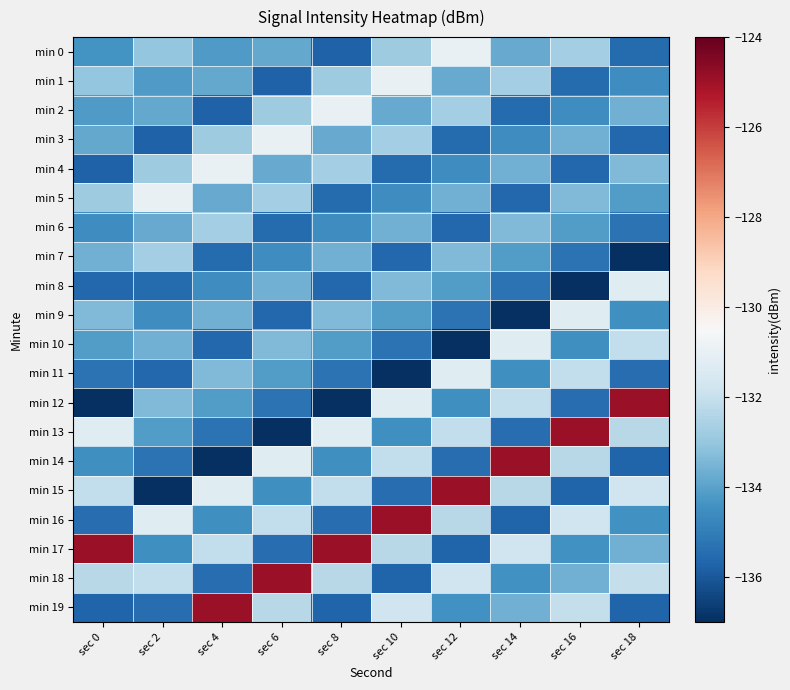

Reading right to left, what are all the values shown in this chart?

min 0: sec 18=-135.5	sec 16=-132.7	sec 14=-133.8	sec 12=-131.0	sec 10=-132.8	sec 8=-135.8	sec 6=-133.8	sec 4=-134.2	sec 2=-133.0	sec 0=-134.4
min 1: sec 18=-134.6	sec 16=-135.5	sec 14=-132.7	sec 12=-133.8	sec 10=-131.0	sec 8=-132.8	sec 6=-135.8	sec 4=-133.8	sec 2=-134.2	sec 0=-133.0
min 2: sec 18=-133.6	sec 16=-134.6	sec 14=-135.5	sec 12=-132.7	sec 10=-133.8	sec 8=-131.0	sec 6=-132.8	sec 4=-135.8	sec 2=-133.8	sec 0=-134.2
min 3: sec 18=-135.6	sec 16=-133.6	sec 14=-134.6	sec 12=-135.5	sec 10=-132.7	sec 8=-133.8	sec 6=-131.0	sec 4=-132.8	sec 2=-135.8	sec 0=-133.8
min 4: sec 18=-133.4	sec 16=-135.6	sec 14=-133.6	sec 12=-134.6	sec 10=-135.5	sec 8=-132.7	sec 6=-133.8	sec 4=-131.0	sec 2=-132.8	sec 0=-135.8
min 5: sec 18=-134.1	sec 16=-133.4	sec 14=-135.6	sec 12=-133.6	sec 10=-134.6	sec 8=-135.5	sec 6=-132.7	sec 4=-133.8	sec 2=-131.0	sec 0=-132.8
min 6: sec 18=-135.3	sec 16=-134.1	sec 14=-133.4	sec 12=-135.6	sec 10=-133.6	sec 8=-134.6	sec 6=-135.5	sec 4=-132.7	sec 2=-133.8	sec 0=-134.6
min 7: sec 18=-137.0	sec 16=-135.3	sec 14=-134.1	sec 12=-133.4	sec 10=-135.6	sec 8=-133.6	sec 6=-134.6	sec 4=-135.5	sec 2=-132.7	sec 0=-133.6
min 8: sec 18=-131.3	sec 16=-137.0	sec 14=-135.3	sec 12=-134.1	sec 10=-133.4	sec 8=-135.6	sec 6=-133.6	sec 4=-134.6	sec 2=-135.5	sec 0=-135.6
min 9: sec 18=-134.5	sec 16=-131.3	sec 14=-137.0	sec 12=-135.3	sec 10=-134.1	sec 8=-133.4	sec 6=-135.6	sec 4=-133.6	sec 2=-134.6	sec 0=-133.4
min 10: sec 18=-132.1	sec 16=-134.5	sec 14=-131.3	sec 12=-137.0	sec 10=-135.3	sec 8=-134.1	sec 6=-133.4	sec 4=-135.6	sec 2=-133.6	sec 0=-134.1
min 11: sec 18=-135.4	sec 16=-132.1	sec 14=-134.5	sec 12=-131.3	sec 10=-137.0	sec 8=-135.3	sec 6=-134.1	sec 4=-133.4	sec 2=-135.6	sec 0=-135.3
min 12: sec 18=-124.9	sec 16=-135.4	sec 14=-132.1	sec 12=-134.5	sec 10=-131.3	sec 8=-137.0	sec 6=-135.3	sec 4=-134.1	sec 2=-133.4	sec 0=-137.0
min 13: sec 18=-132.3	sec 16=-124.9	sec 14=-135.4	sec 12=-132.1	sec 10=-134.5	sec 8=-131.3	sec 6=-137.0	sec 4=-135.3	sec 2=-134.1	sec 0=-131.3
min 14: sec 18=-135.7	sec 16=-132.3	sec 14=-124.9	sec 12=-135.4	sec 10=-132.1	sec 8=-134.5	sec 6=-131.3	sec 4=-137.0	sec 2=-135.3	sec 0=-134.5
min 15: sec 18=-131.8	sec 16=-135.7	sec 14=-132.3	sec 12=-124.9	sec 10=-135.4	sec 8=-132.1	sec 6=-134.5	sec 4=-131.3	sec 2=-137.0	sec 0=-132.1
min 16: sec 18=-134.4	sec 16=-131.8	sec 14=-135.7	sec 12=-132.3	sec 10=-124.9	sec 8=-135.4	sec 6=-132.1	sec 4=-134.5	sec 2=-131.3	sec 0=-135.4
min 17: sec 18=-133.6	sec 16=-134.4	sec 14=-131.8	sec 12=-135.7	sec 10=-132.3	sec 8=-124.9	sec 6=-135.4	sec 4=-132.1	sec 2=-134.5	sec 0=-124.9
min 18: sec 18=-132.0	sec 16=-133.6	sec 14=-134.4	sec 12=-131.8	sec 10=-135.7	sec 8=-132.3	sec 6=-124.9	sec 4=-135.4	sec 2=-132.1	sec 0=-132.3
min 19: sec 18=-135.7	sec 16=-132.0	sec 14=-133.6	sec 12=-134.4	sec 10=-131.8	sec 8=-135.7	sec 6=-132.3	sec 4=-124.9	sec 2=-135.4	sec 0=-135.7